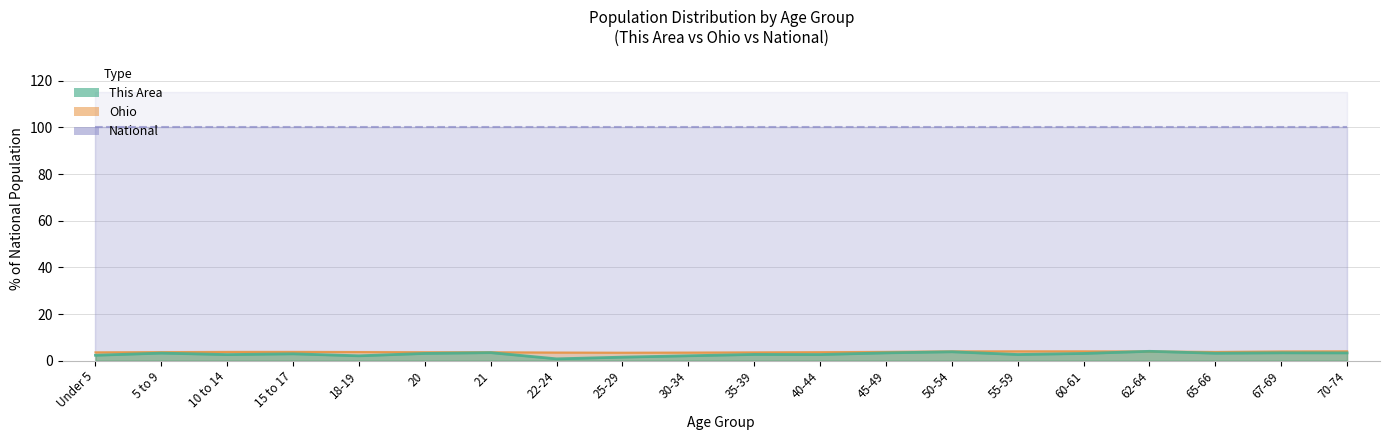

Does the chart display data point markers on the line(s)?

No